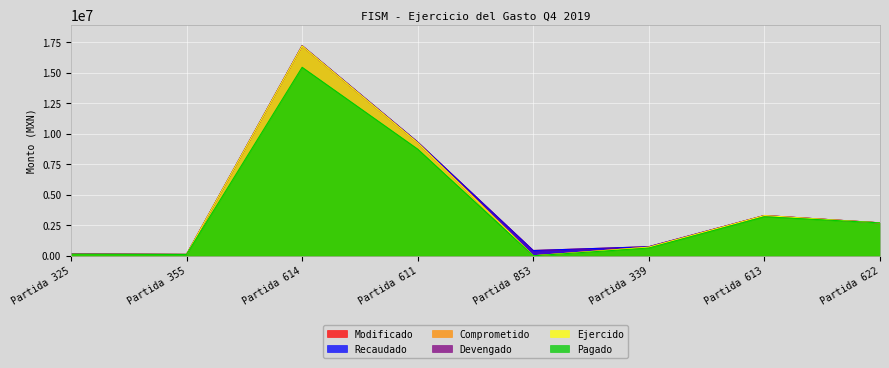

What is the total value across all series at Partida 611?

55107115.7